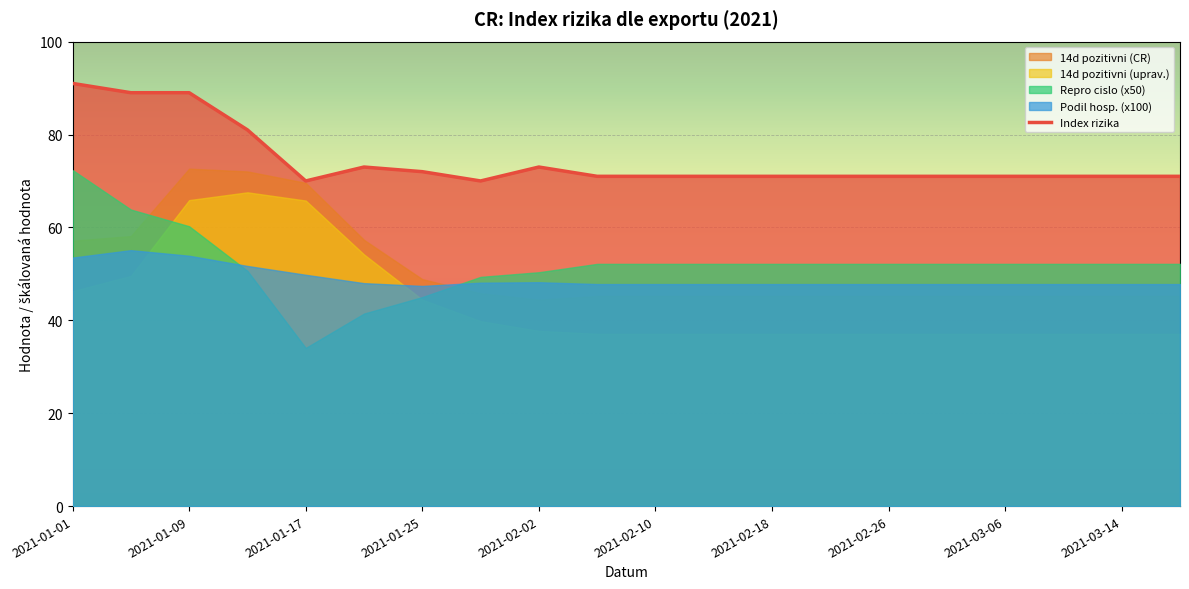

At which label does Index rizika reach its peak?

2021-01-01